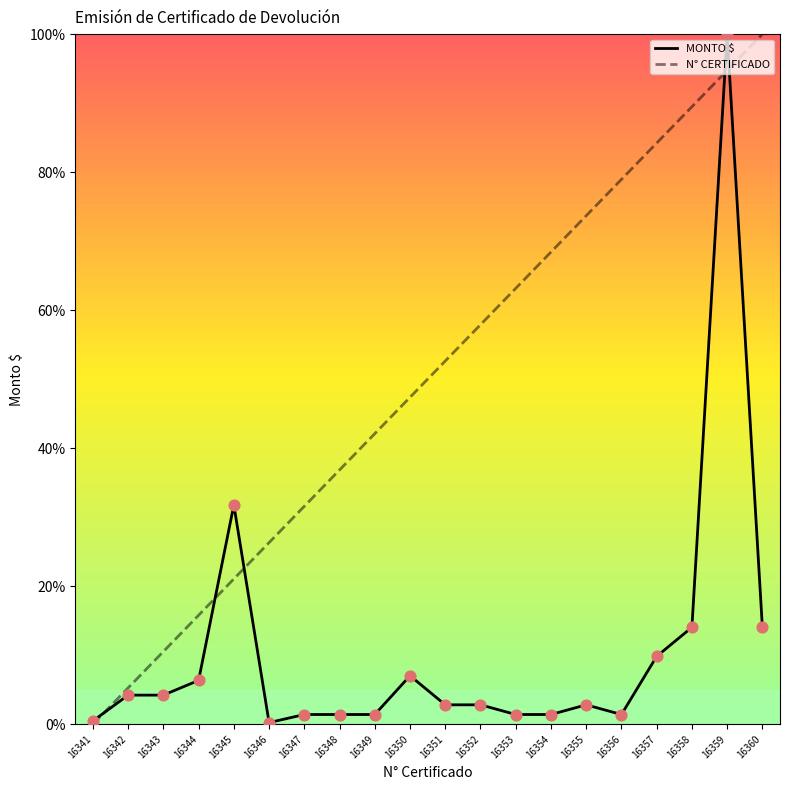

Which series reaches the minimum Y coordinate?

N° CERTIFICADO